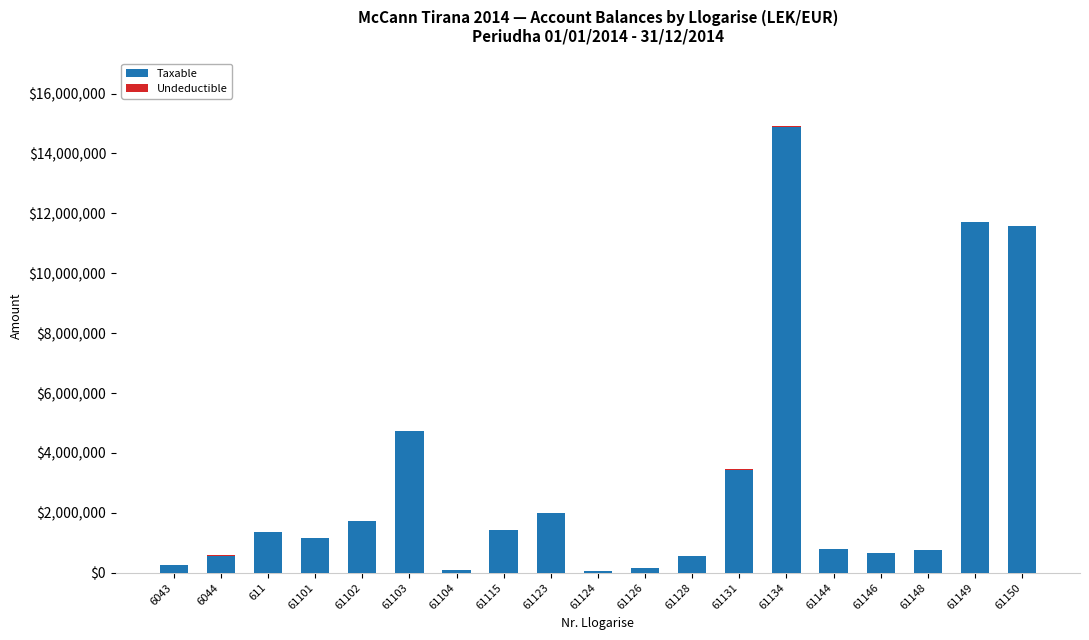

At which category is the sum across all series the highest?

61134